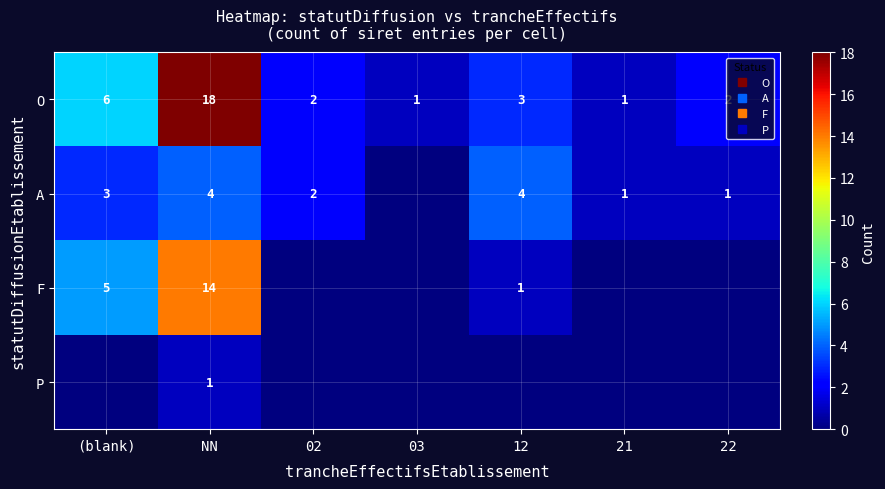

What is the sum of all P values?

1